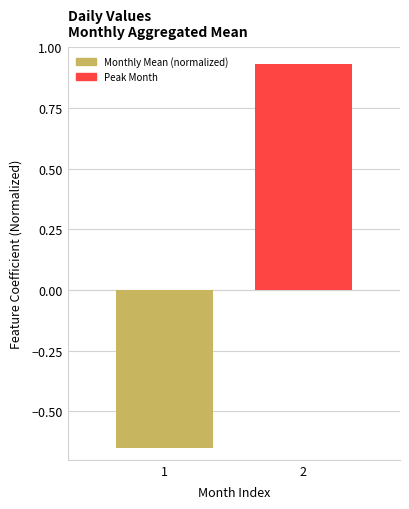

What is the change in value from 1 to 2?

+1.6